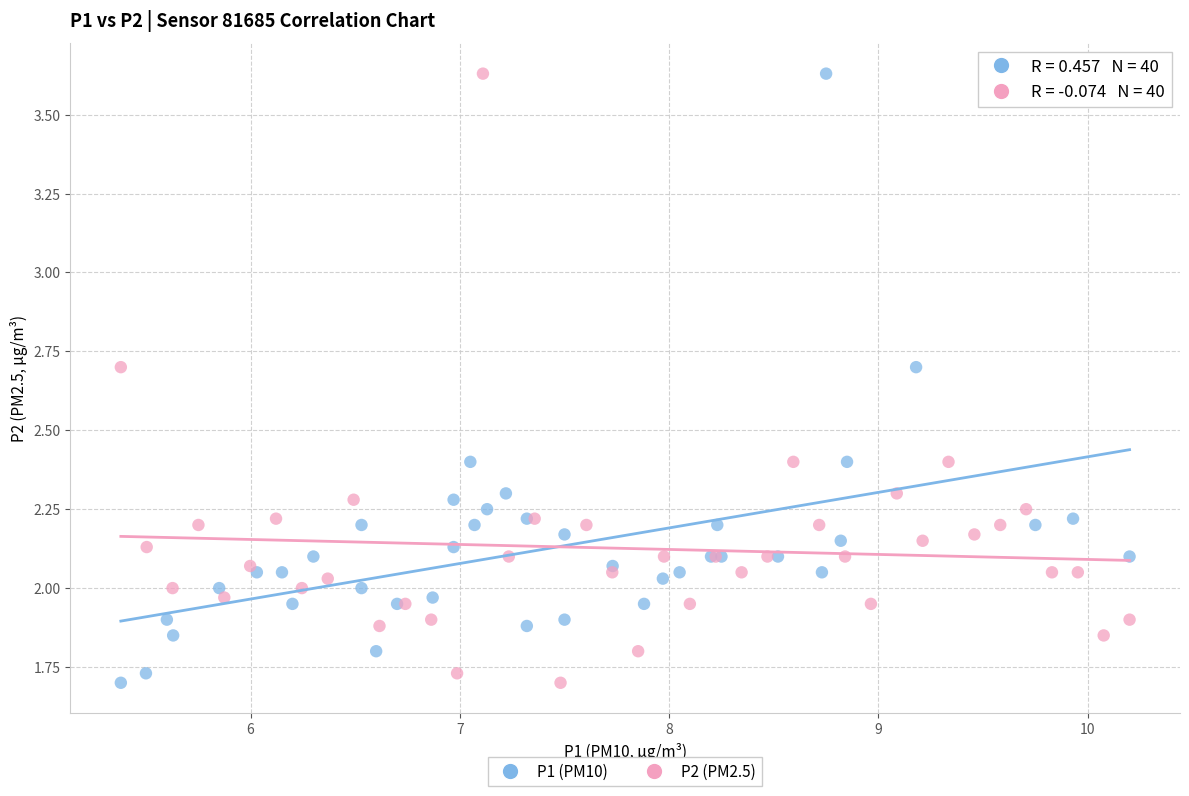

What are all the series names shown in the legend?

P1 (PM10), P2 (PM2.5)